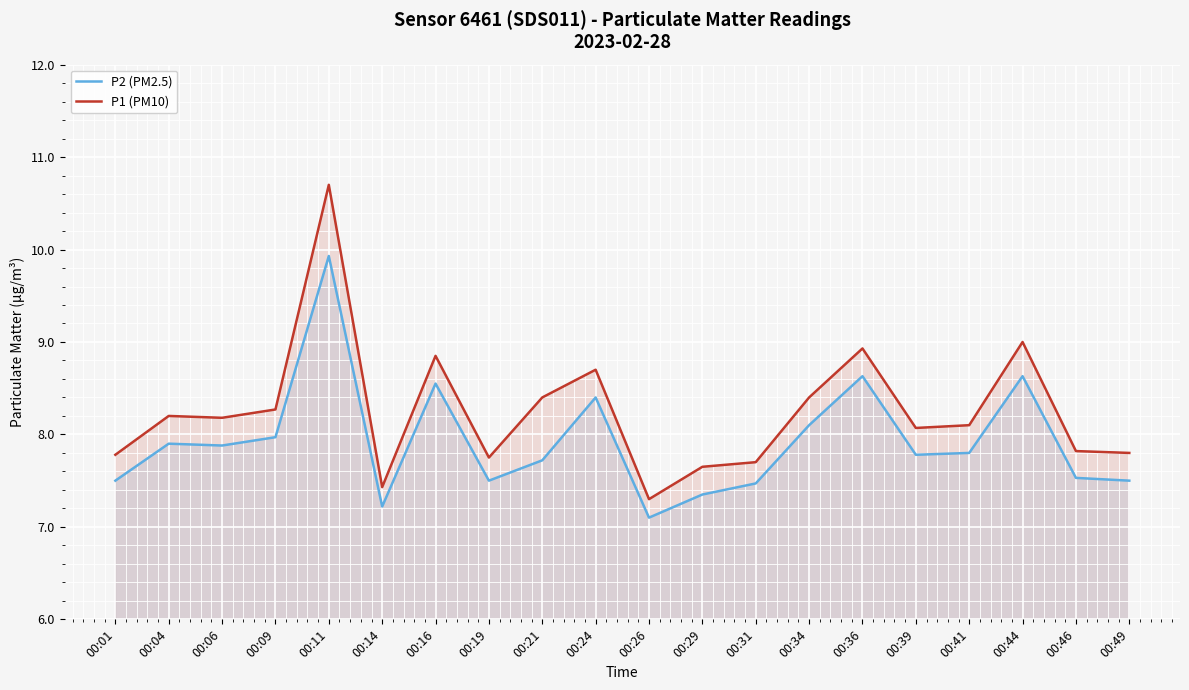

What is the minimum value for P1 (PM10)?

7.3